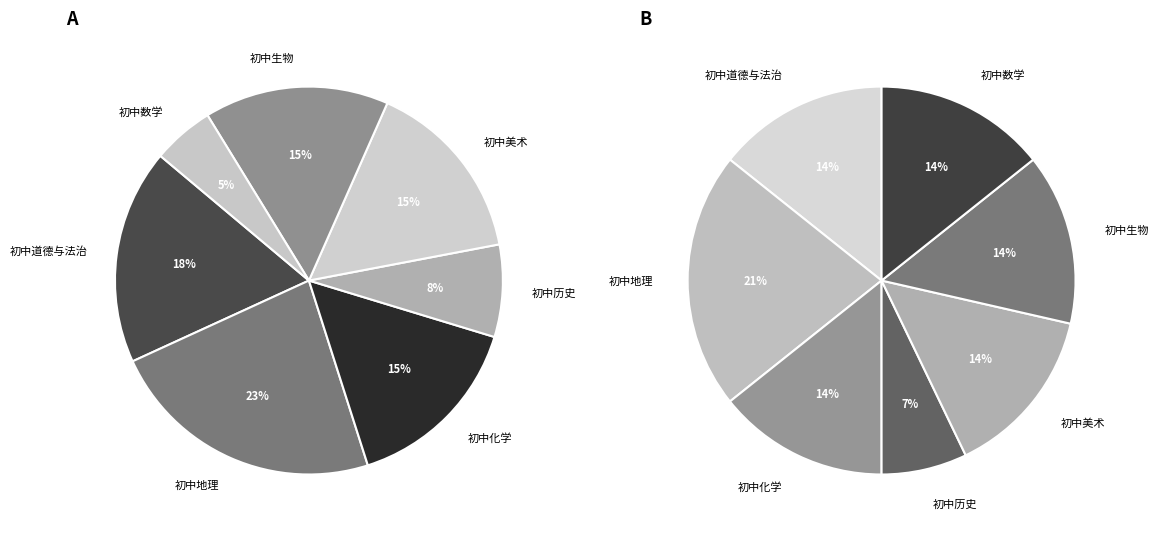

What percentage is the 初中道德与法治 slice, to the nearest percent?

18%